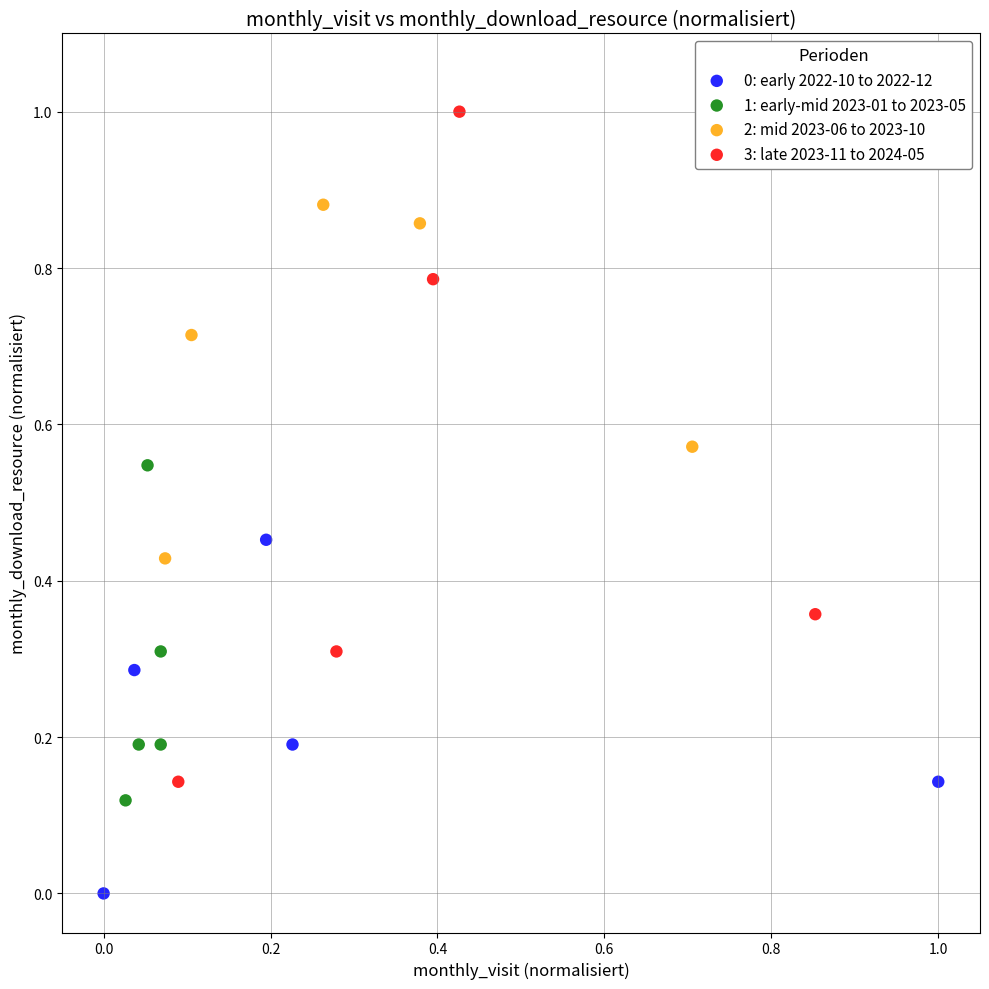

What are all the series names shown in the legend?

0: early 2022-10 to 2022-12, 1: early-mid 2023-01 to 2023-05, 2: mid 2023-06 to 2023-10, 3: late 2023-11 to 2024-05